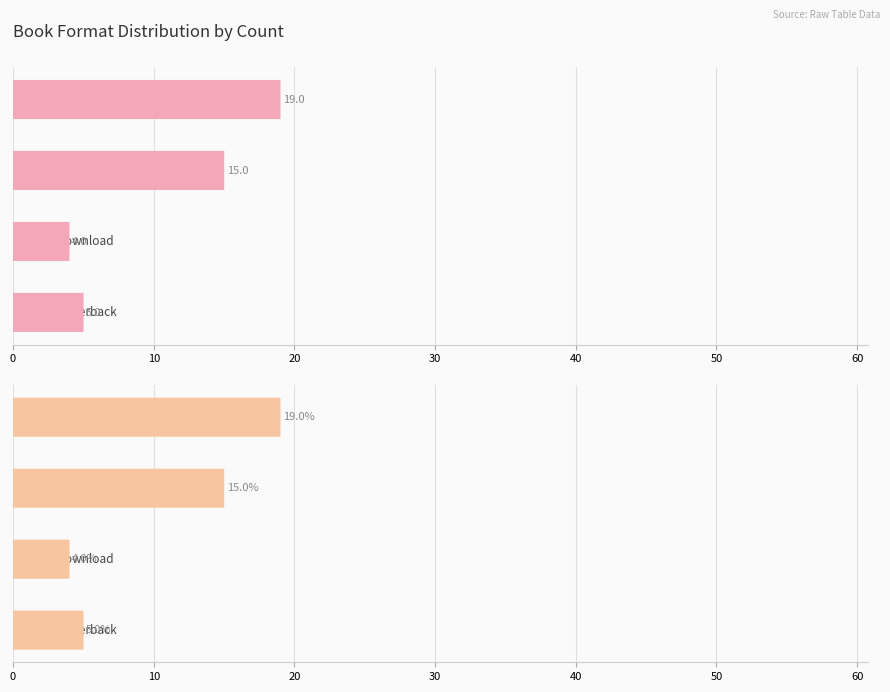

Is it true that the value at 20 is 1?

False